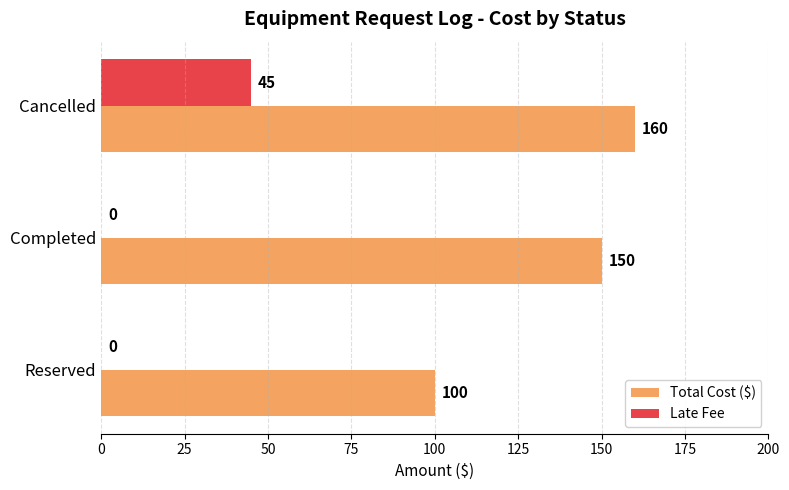

Between Reserved and Cancelled, which series saw the biggest shift?

Total Cost ($)